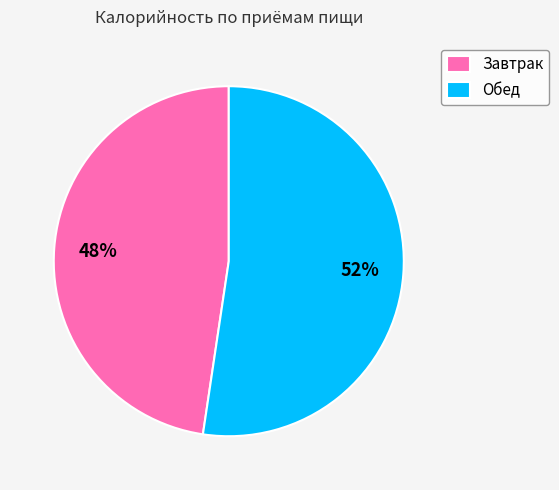

Which category accounts for the majority?

Обед